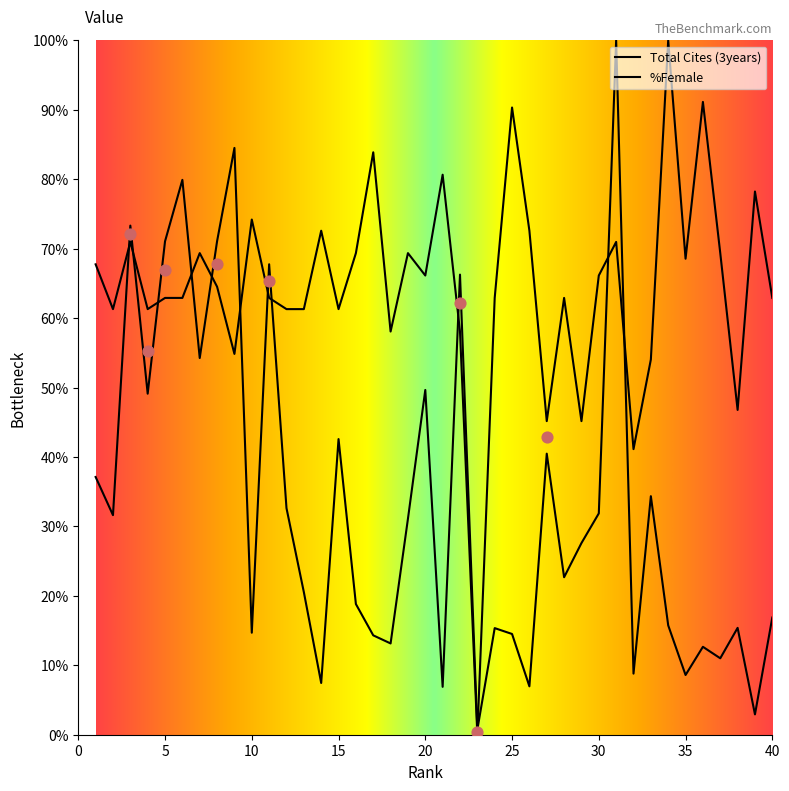

Which series has the largest total across all categories?

%Female